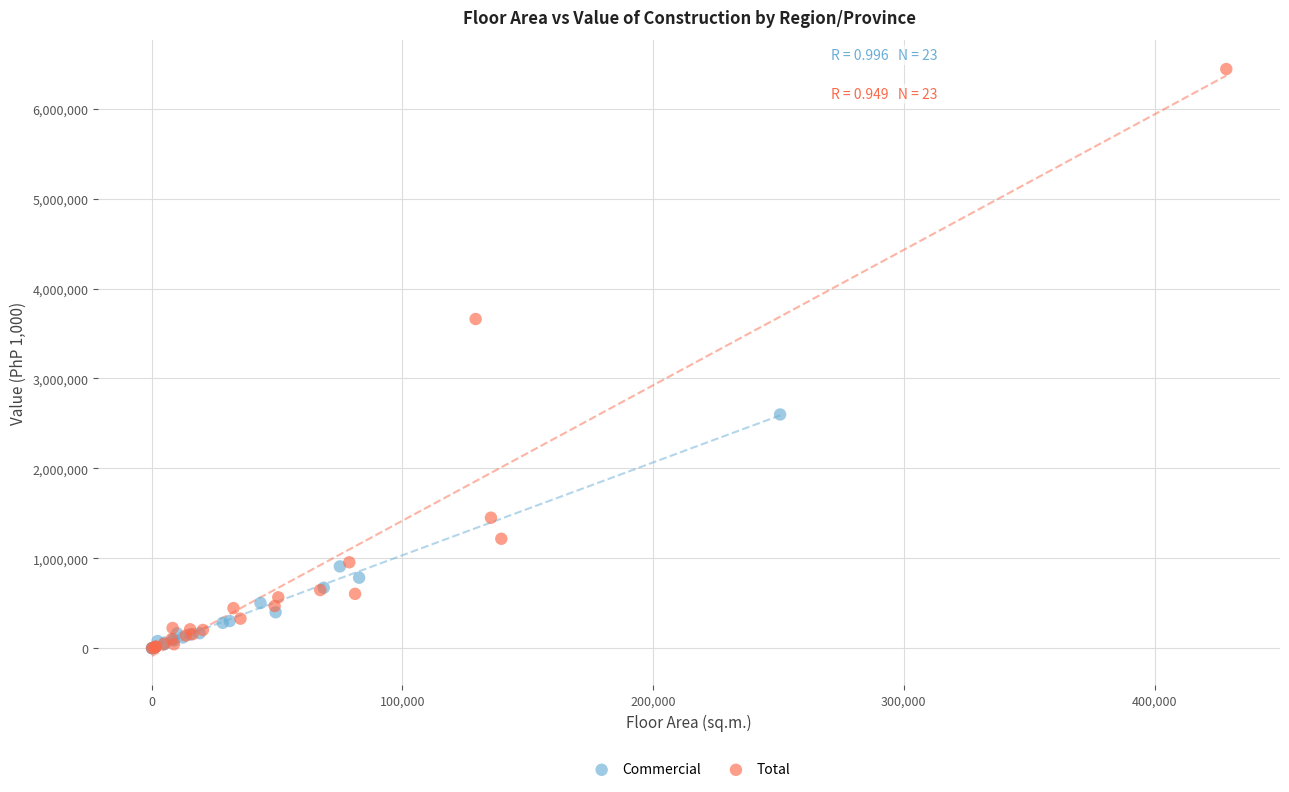

Which series reaches the maximum Y coordinate?

Total